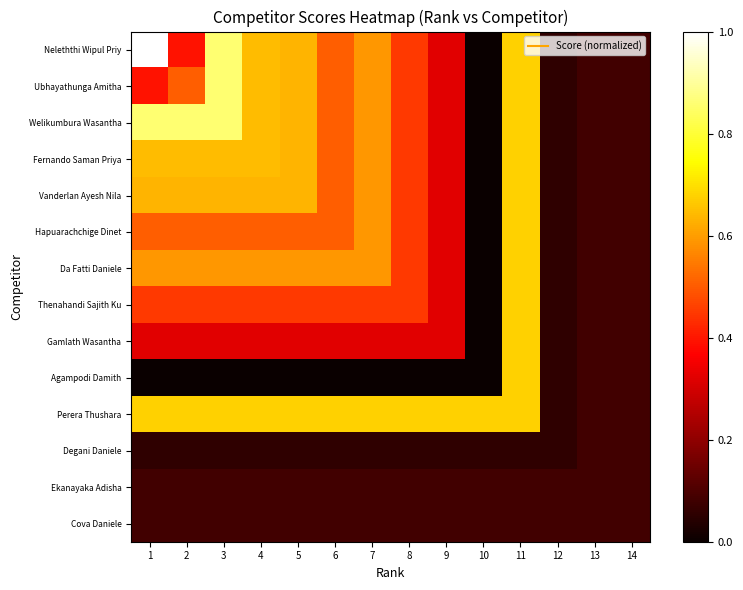

List the series in order of their peak value, lowest first.

Degani Daniele, Ekanayaka Adisha, Cova Daniele, Fernando Saman Priya, Vanderlan Ayesh Nila, Hapuarachchige Dinet, Da Fatti Daniele, Thenahandi Sajith Ku, Gamlath Wasantha, Agampodi Damith, Perera Thushara, Ubhayathunga Amitha, Welikumbura Wasantha, Neleththi Wipul Priy